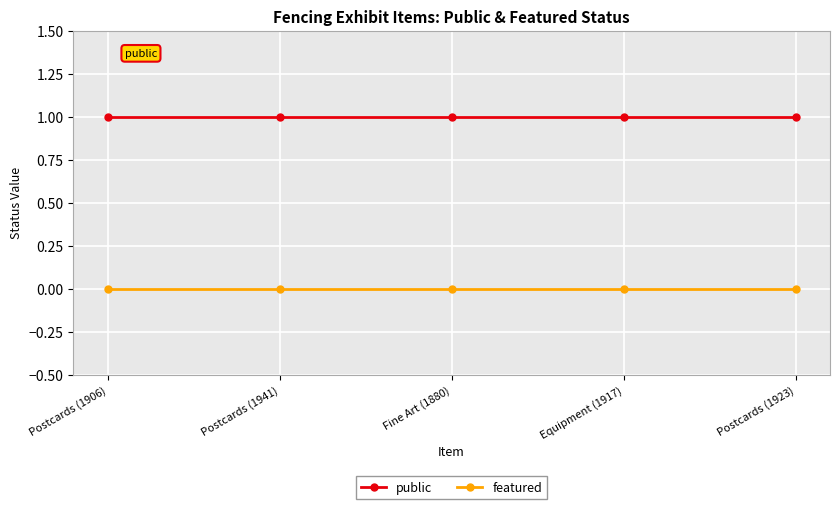

Is the value of featured at Postcards (1941) greater than the value of public at Postcards (1941)?

No